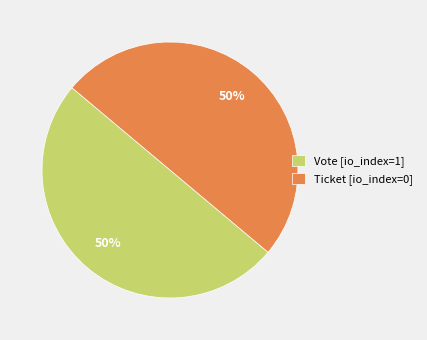

Combined, do Ticket [io_index=0] and Vote [io_index=1] account for over 50%?

Yes